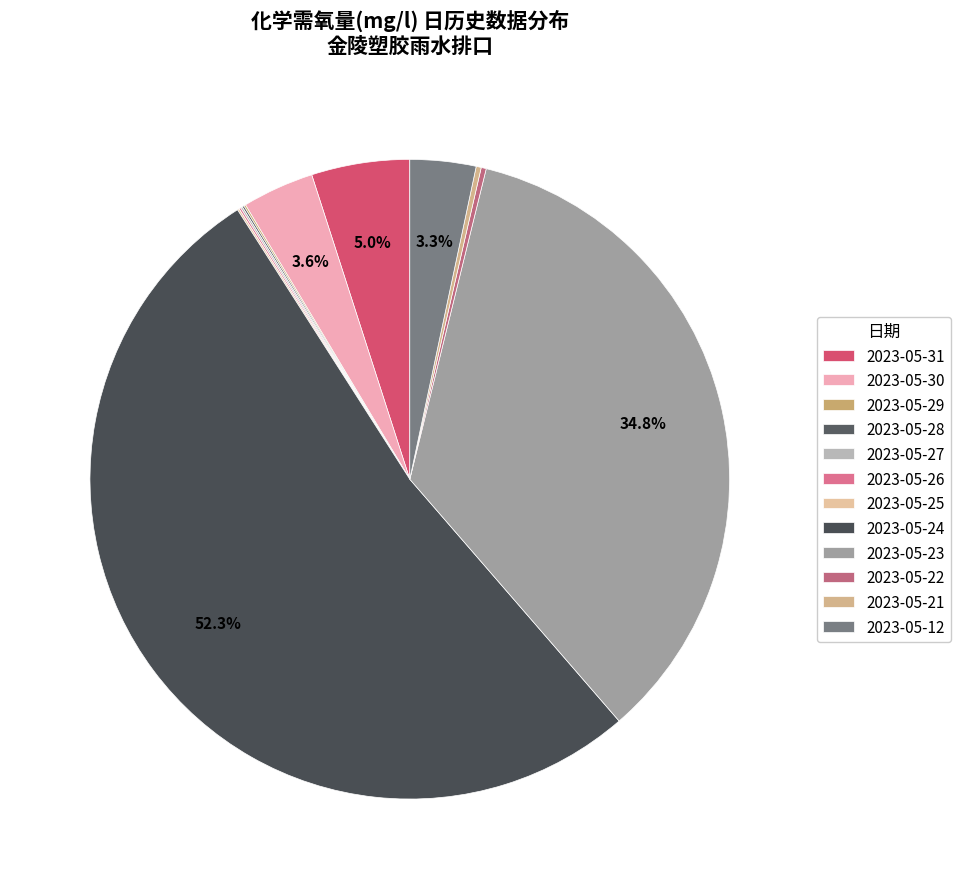

Do 2023-05-22 and 2023-05-26 together represent more than half of the pie?

No